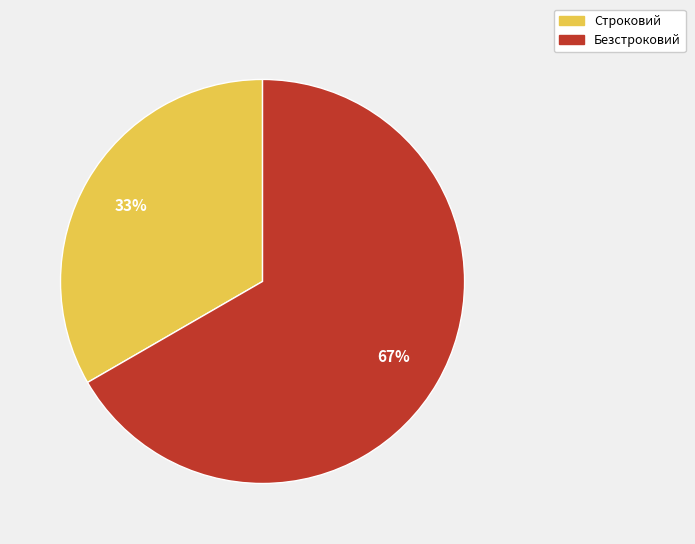

Which category has the smallest portion of the pie?

Строковий